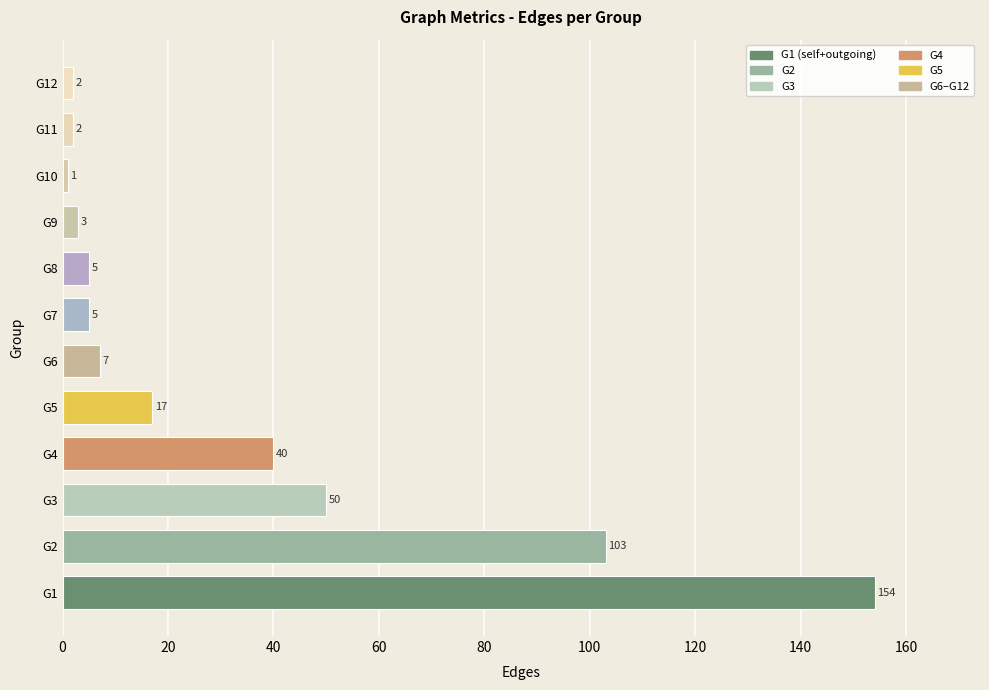

What is the average value?

32